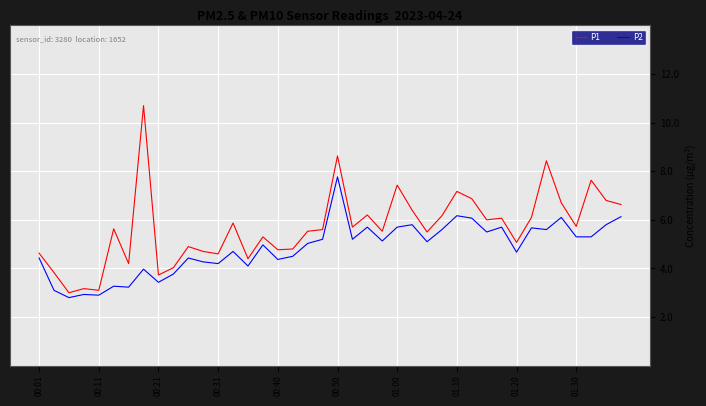

What is the minimum value for P1?

3.0